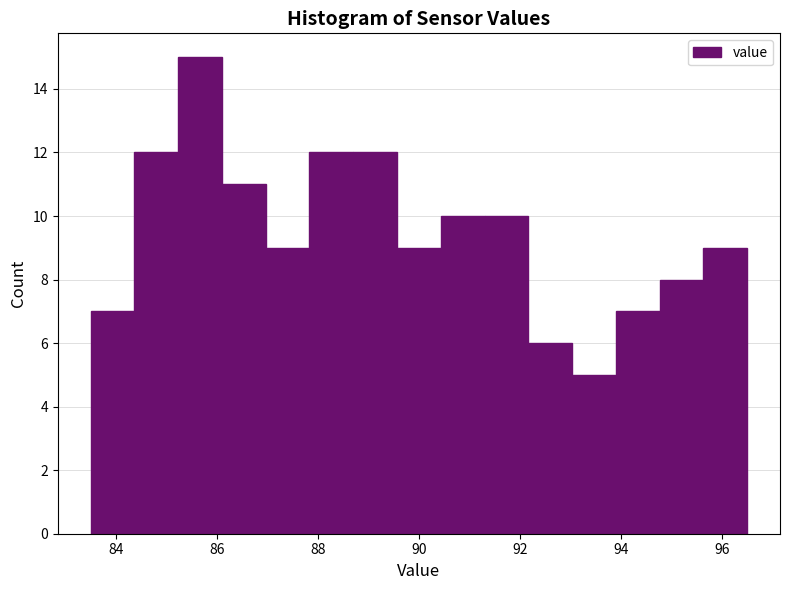

Reading left to right, list every bar in this chart as the range it spans on the x-axis followed by its height. Neither the bar edges nor the heights are printed on the chart, so give them approximately, as read against the axes.

83.6 to 84.4: 7
84.4 to 85.2: 12
85.2 to 86.2: 15
86.2 to 87.0: 11
87.0 to 87.8: 9
87.8 to 88.8: 12
88.8 to 89.6: 12
89.6 to 90.4: 9
90.4 to 91.4: 10
91.4 to 92.2: 10
92.2 to 93.0: 6
93.0 to 94.0: 5
94.0 to 94.8: 7
94.8 to 95.6: 8
95.6 to 96.6: 9